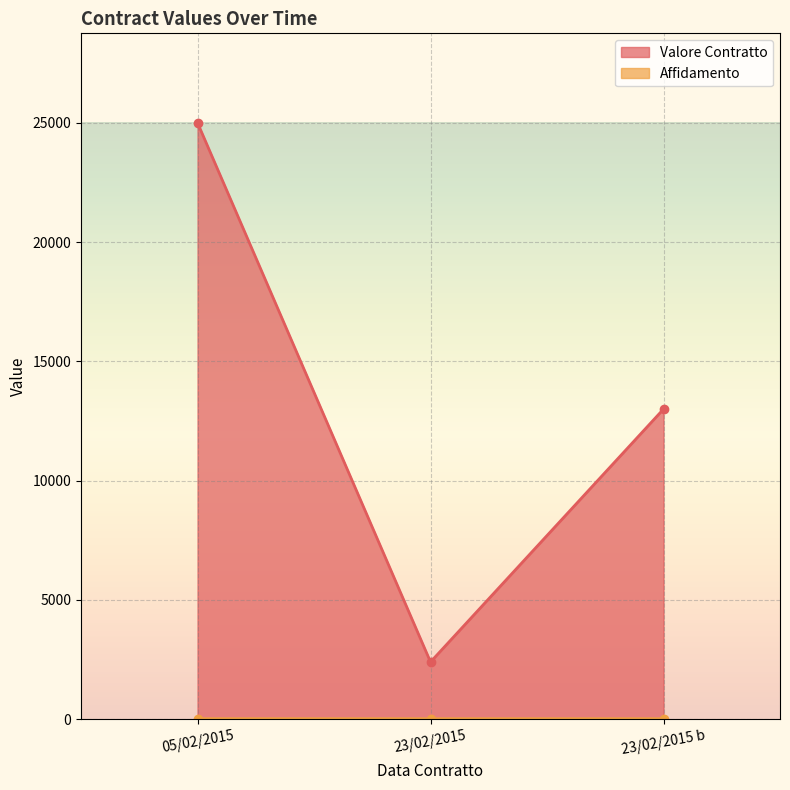

List the labels in order of Affidamento value, largest first.

05/02/2015, 23/02/2015, 23/02/2015 b